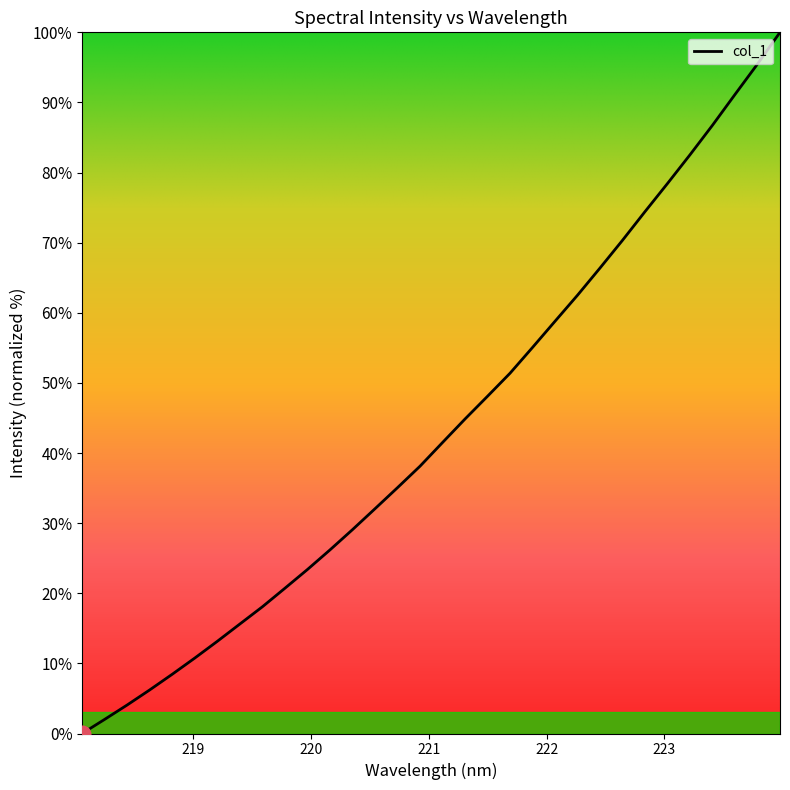

What is the maximum value shown in the chart?

100.0